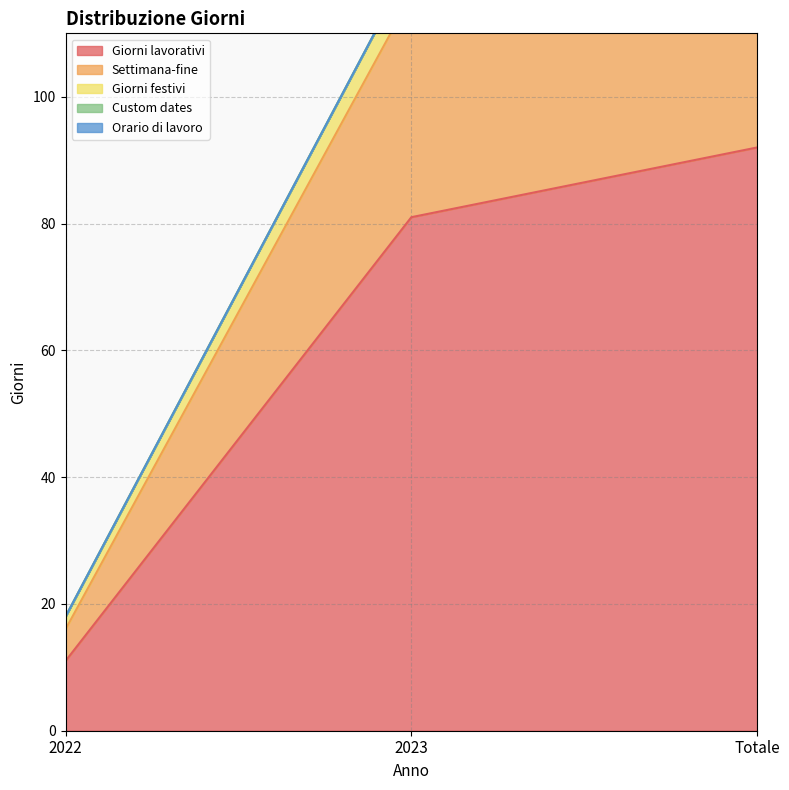

Which category has the highest value across all series?

Totale